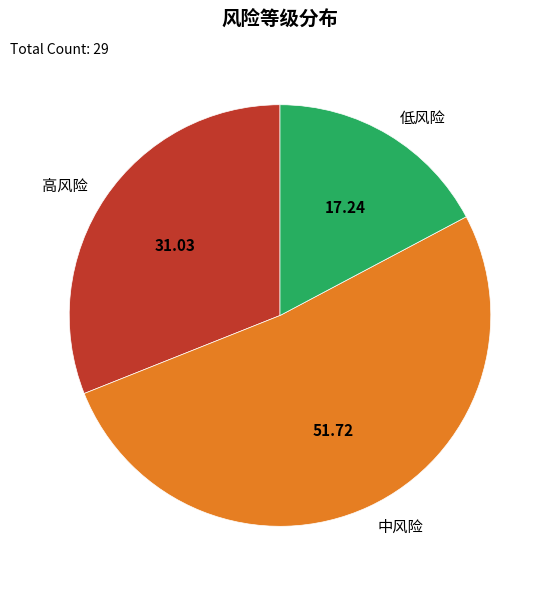

Is there any slice that represents more than half of the pie?

Yes